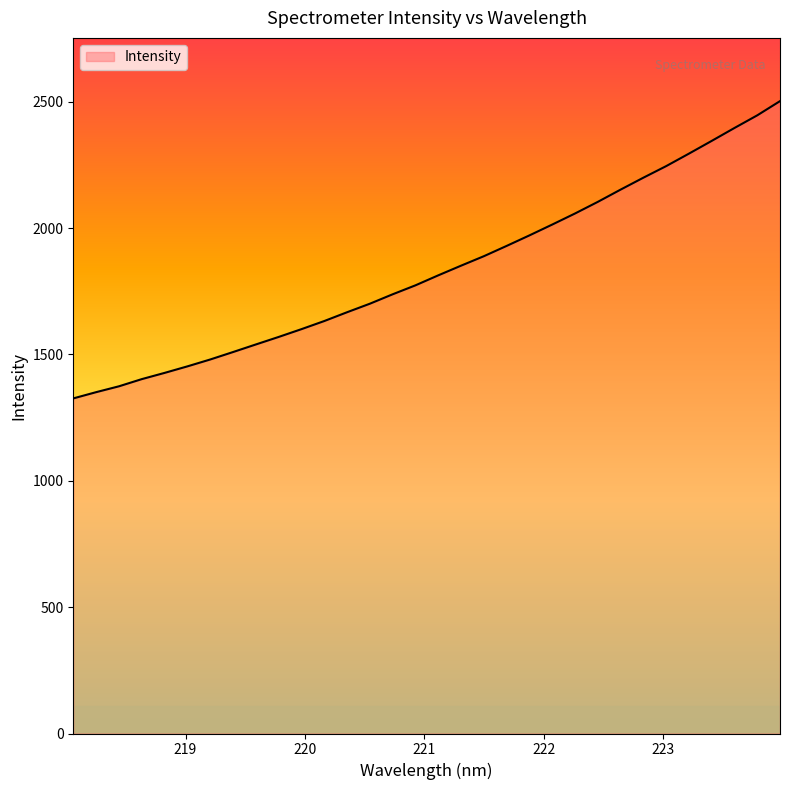

What is the difference between the maximum and minimum values?

1176.2